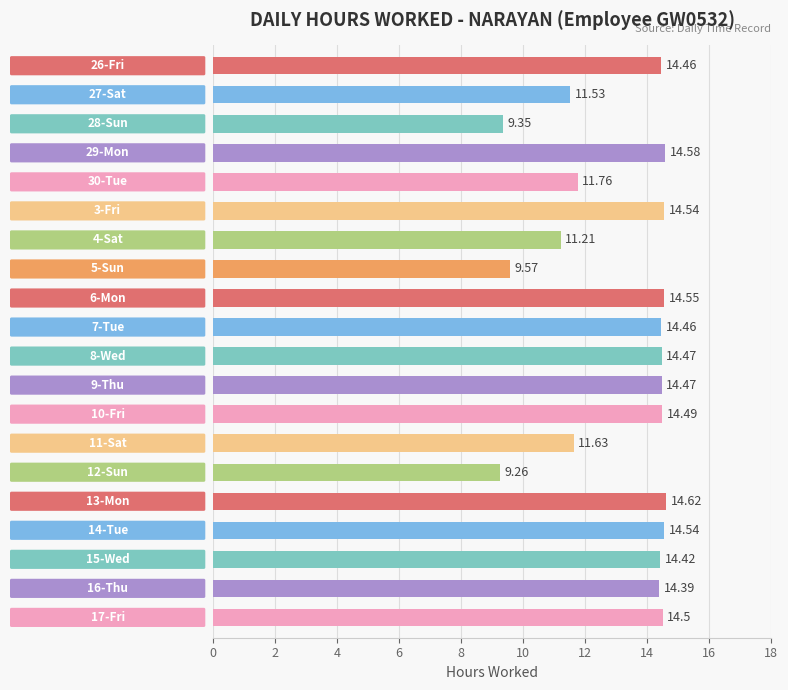

What is the difference between the second highest and minimum values?

5.3